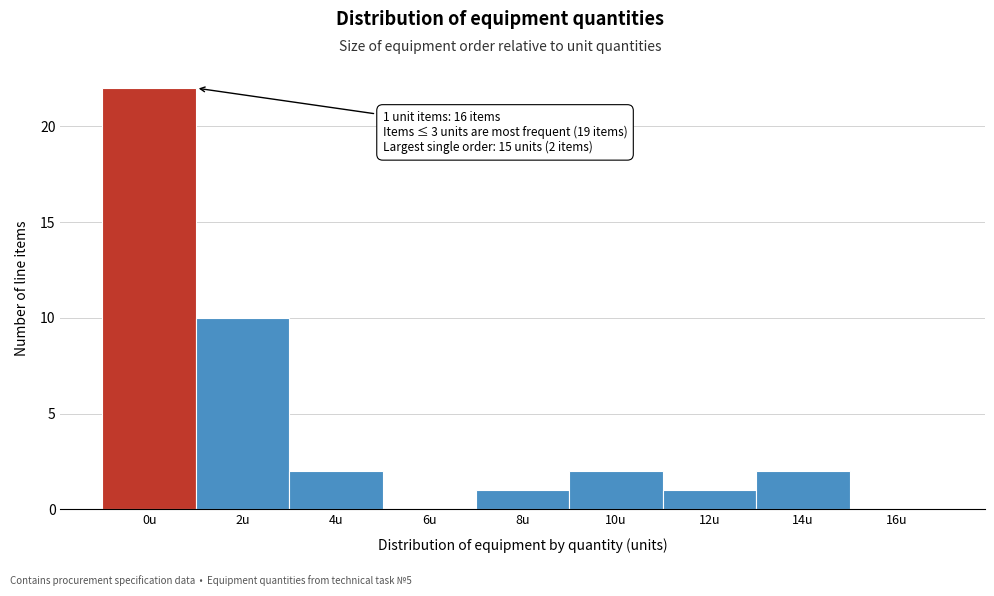

Reading left to right, what are all the values shown in this chart?

0u=22	2u=10	4u=2	6u=0	8u=1	10u=2	12u=1	14u=2	16u=0